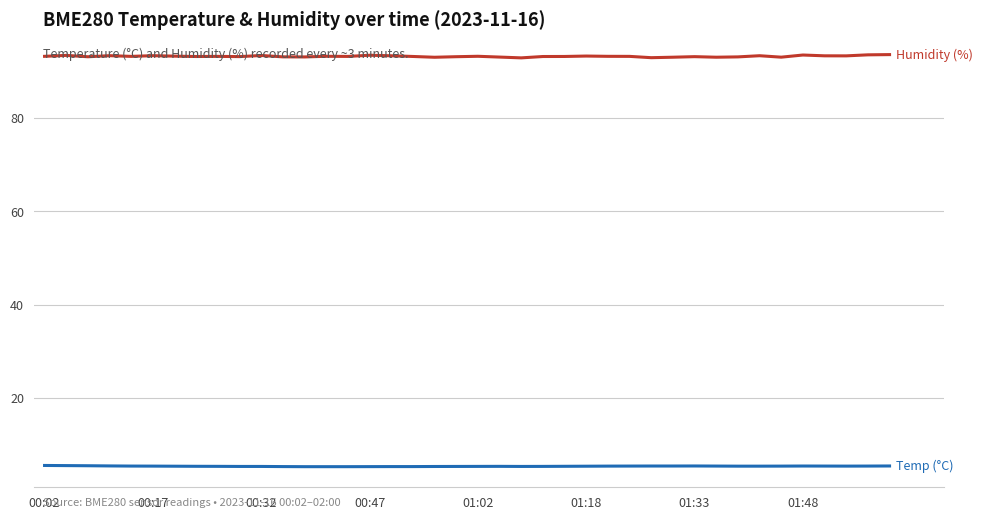

What is the maximum value shown in the chart?

93.6